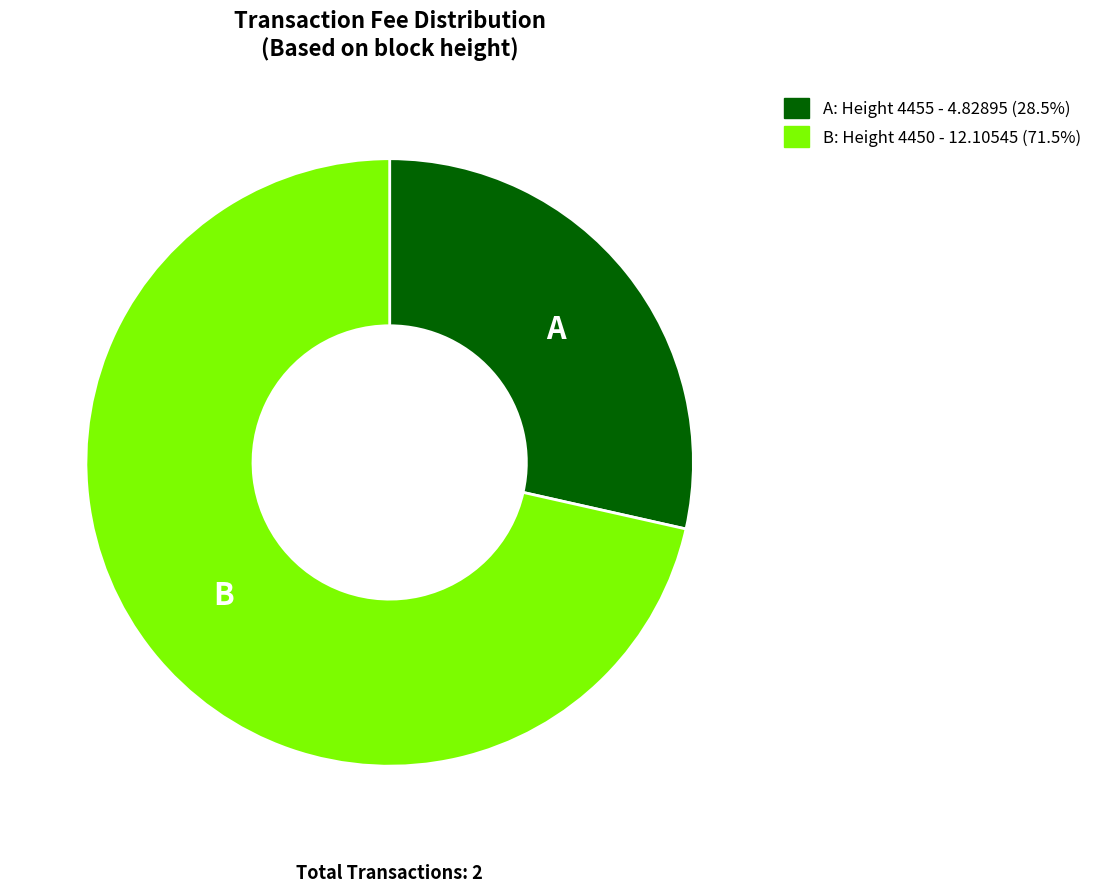

Is there a majority slice in this chart?

Yes